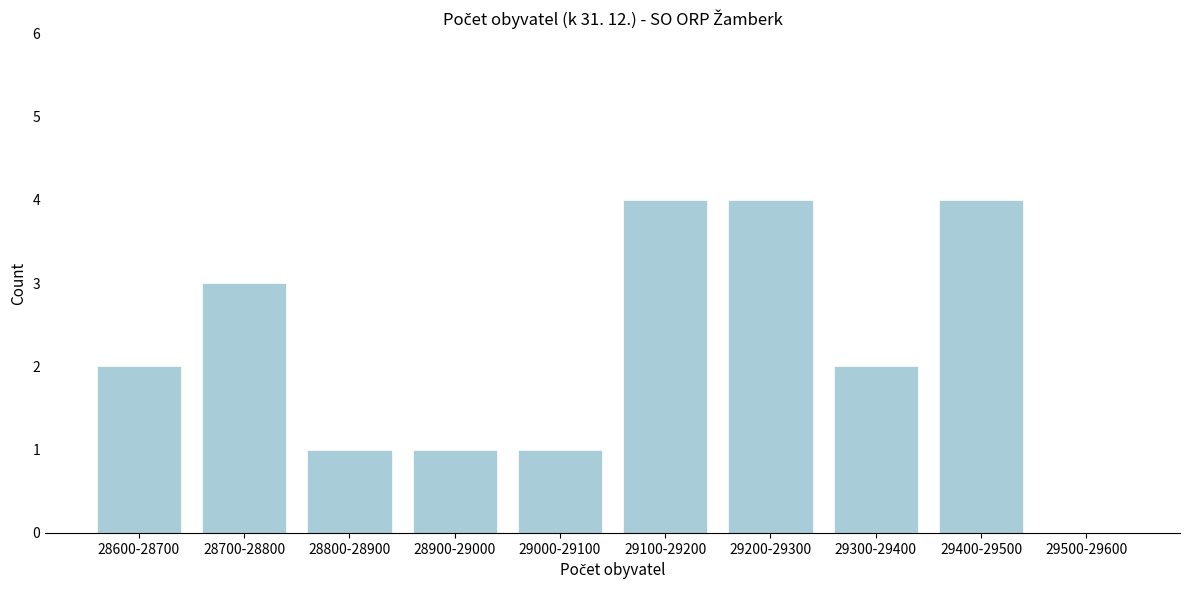

Reading right to left, extract all data points from this chart.

29500-29600=0	29400-29500=4	29300-29400=2	29200-29300=4	29100-29200=4	29000-29100=1	28900-29000=1	28800-28900=1	28700-28800=3	28600-28700=2